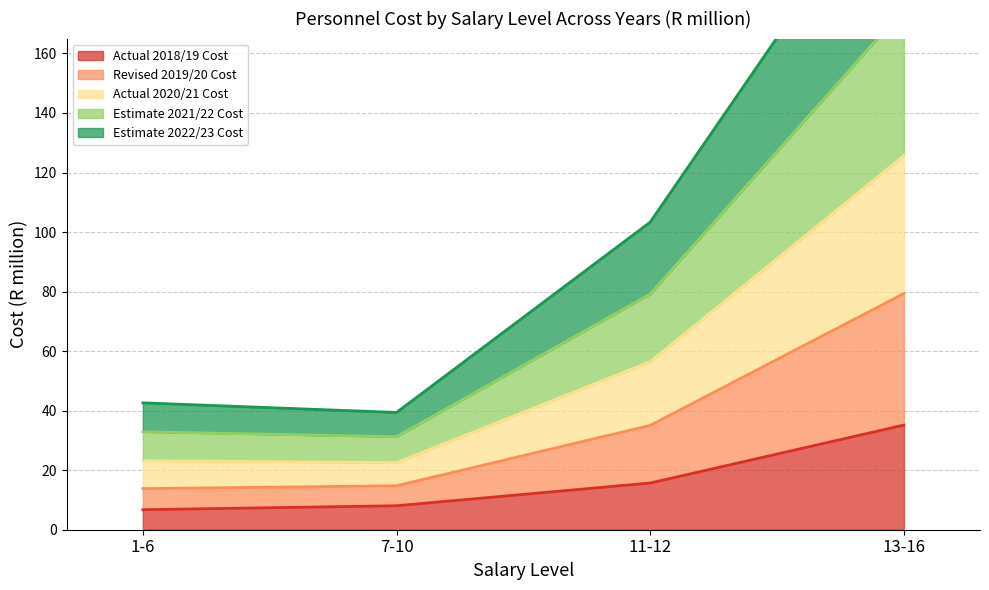

What position from the right is 7-10?

3